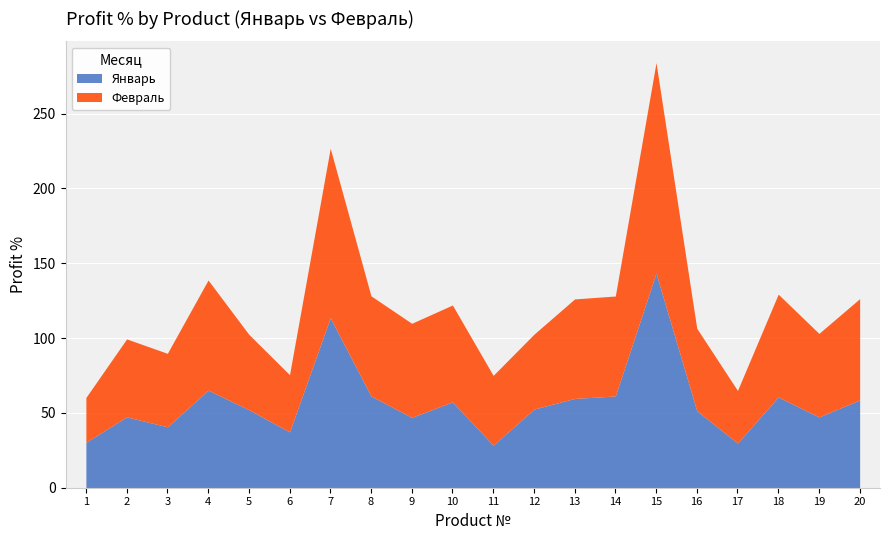

Rank the series by their maximum value, from lowest to highest.

Февраль, Январь